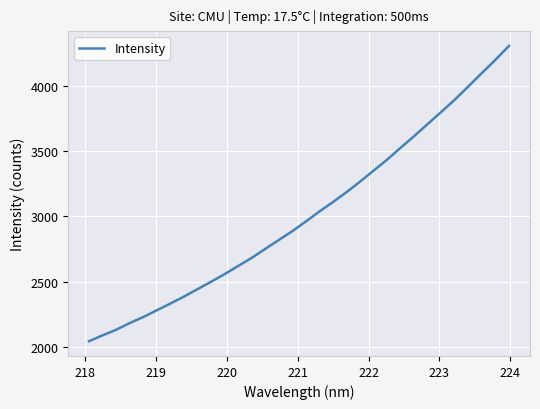

What is the sum of all values?

96405.9